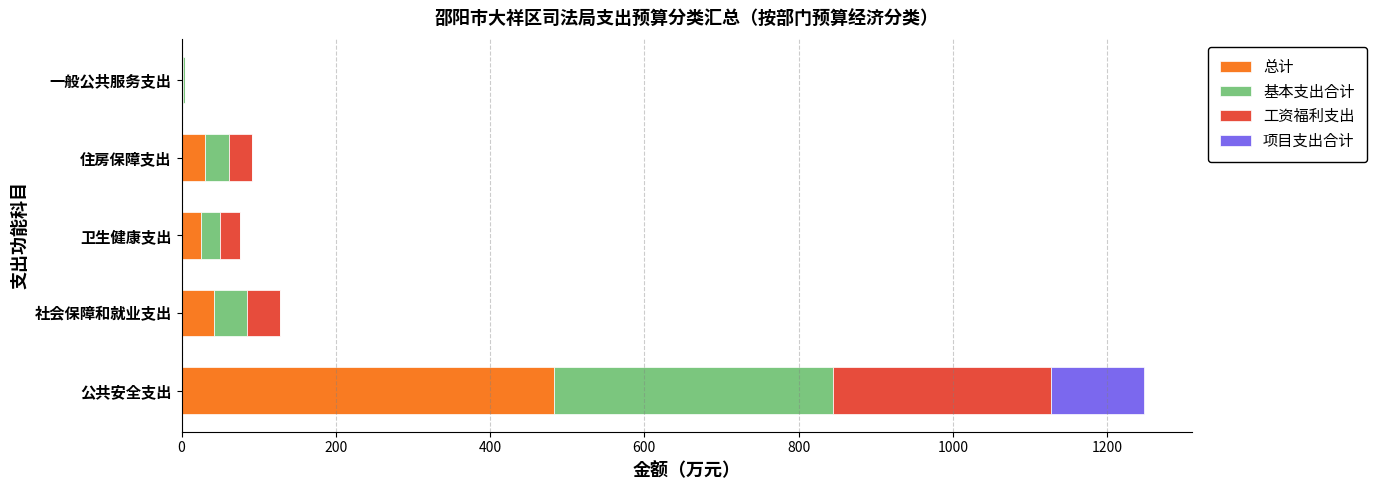

The 总计 series shows 631.8 at 公共安全支出. True or false?

False